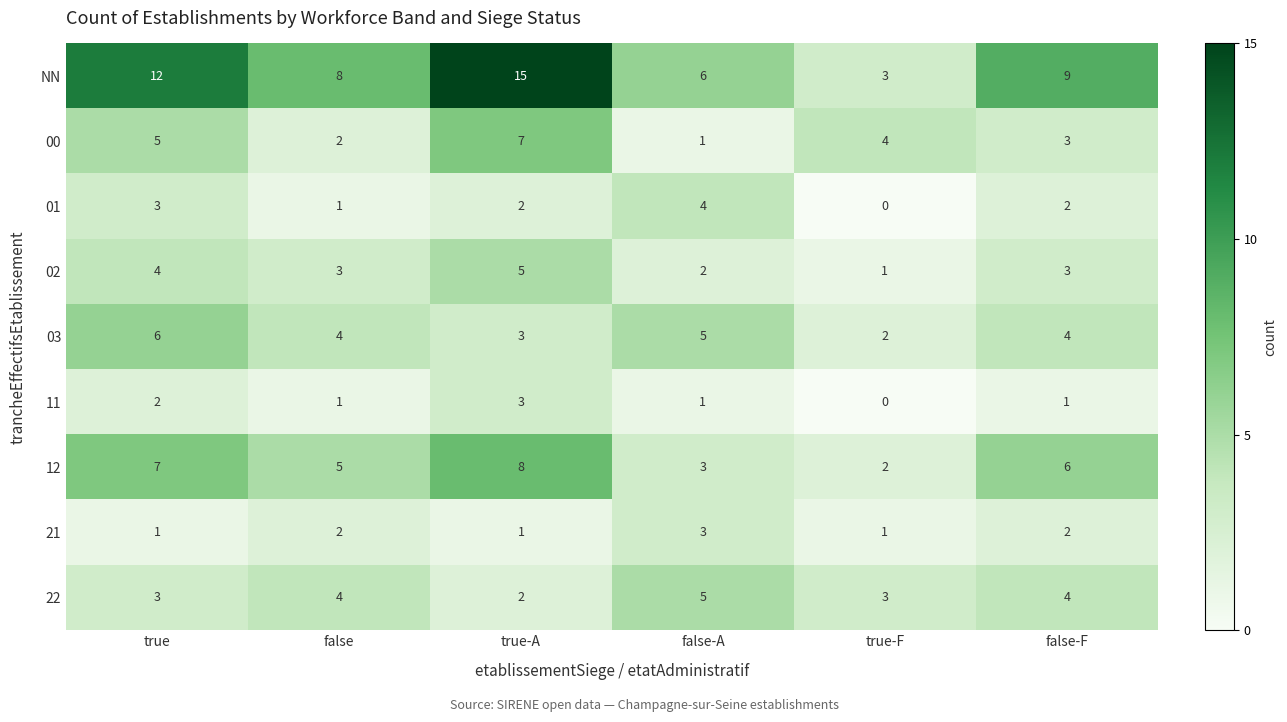

What is the sum of all 02 values?

18